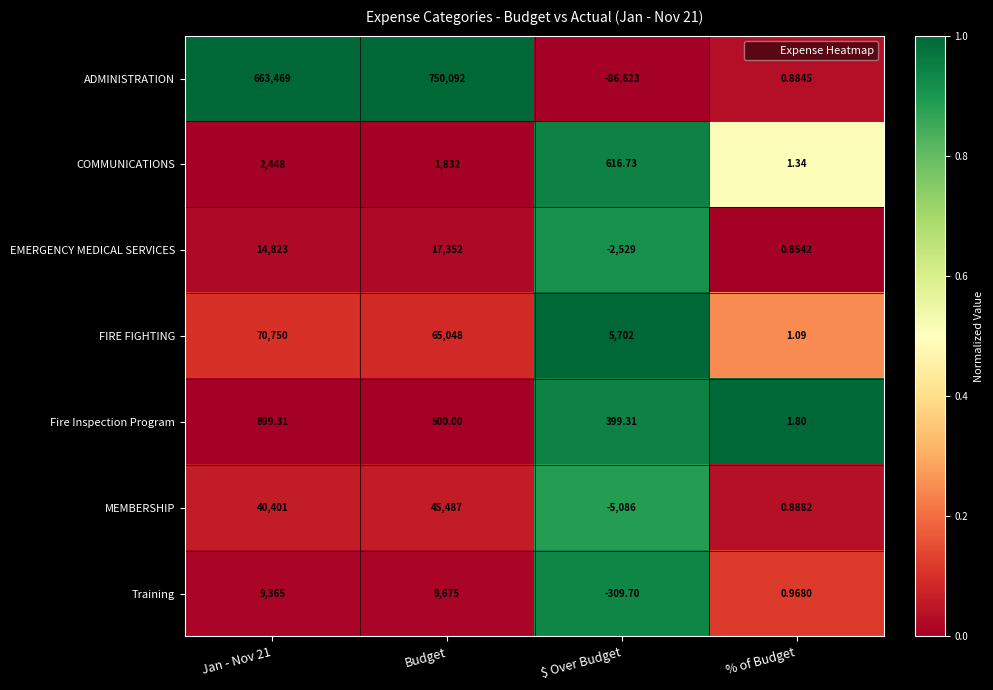

Count the number of data series in this chart.

7